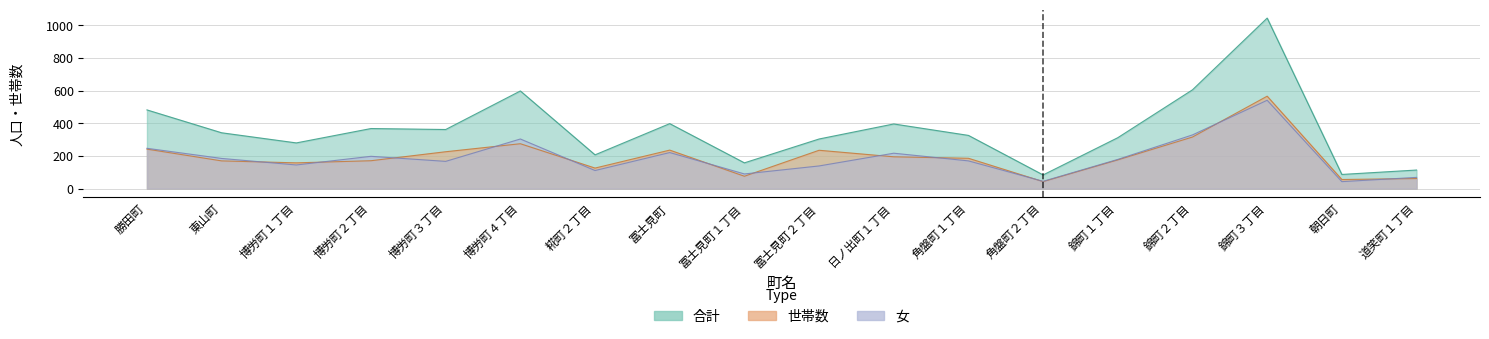

Reading left to right, transcribe all the data shown in this chart.

合計: 482	342	280	368	362	598	207	398	158	304	396	326	84	312	605	1044	87	114
世帯数: 242	170	158	171	226	275	126	236	76	235	195	186	43	176	316	566	56	62
女: 247	185	145	198	167	304	111	221	90	139	217	170	45	179	329	541	43	69